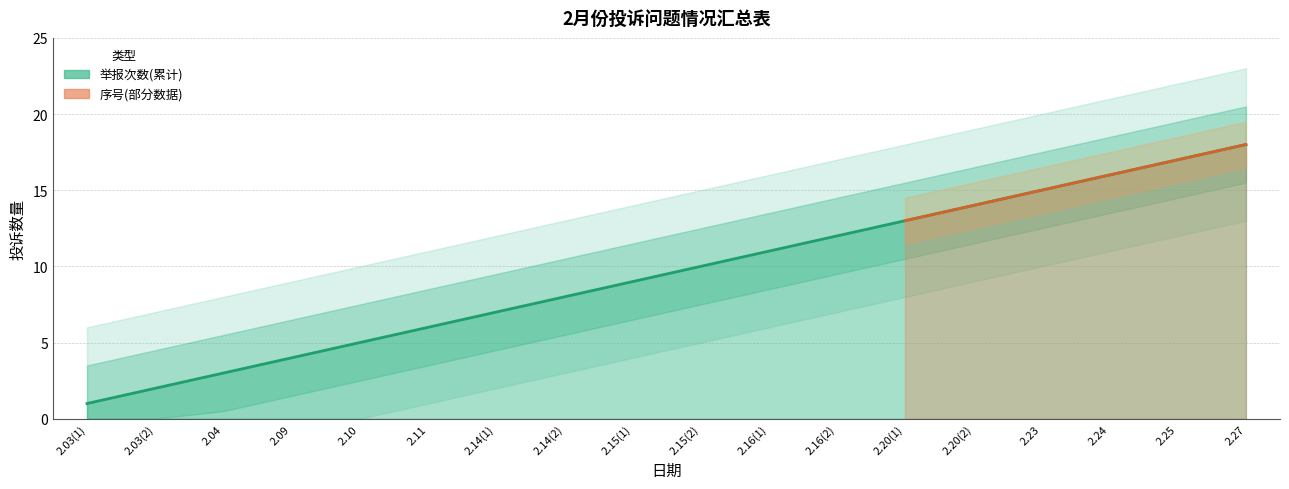

Which category has the lowest value across all series?

2.03(1)